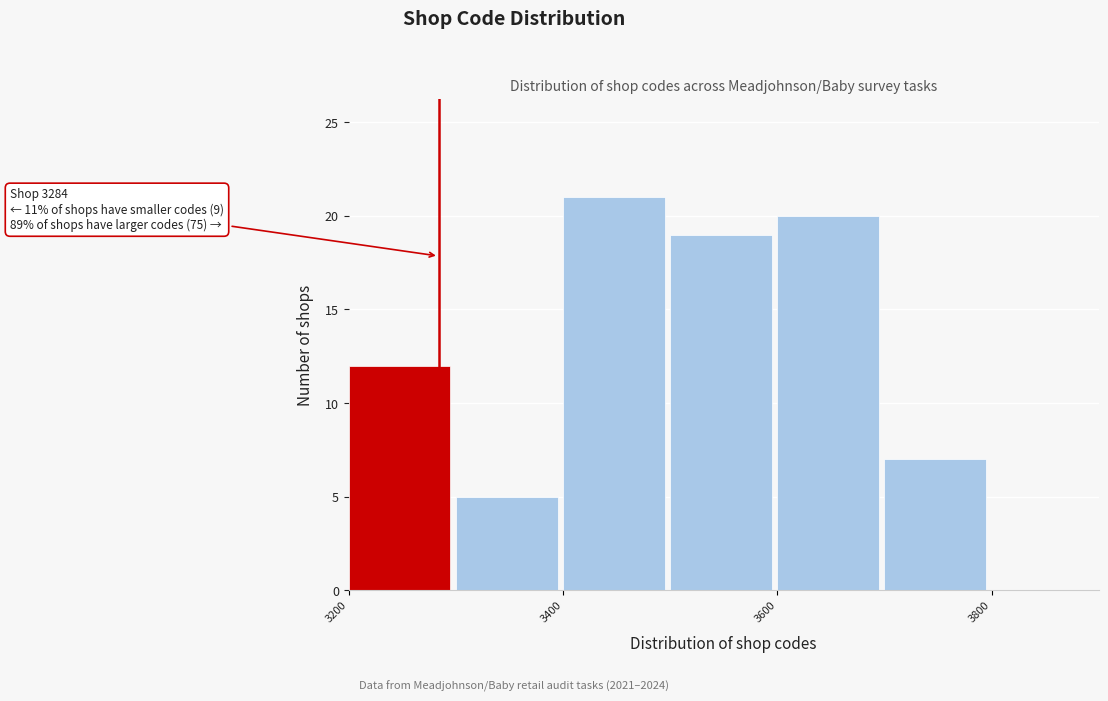

Which range on the x-axis has the tallest bar?

3400 to 3500